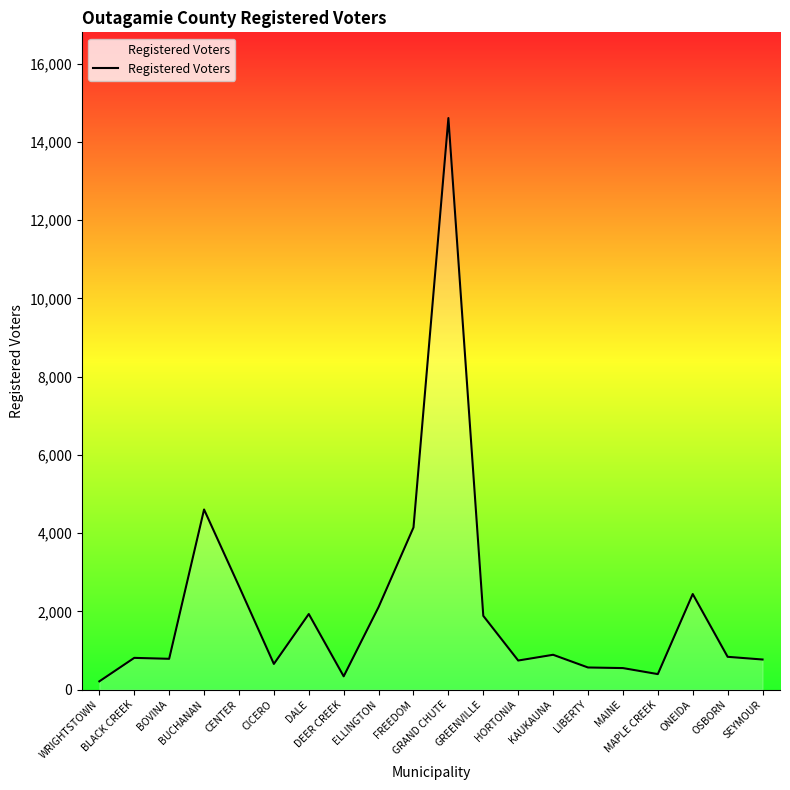

What is the greatest value displayed?

14610